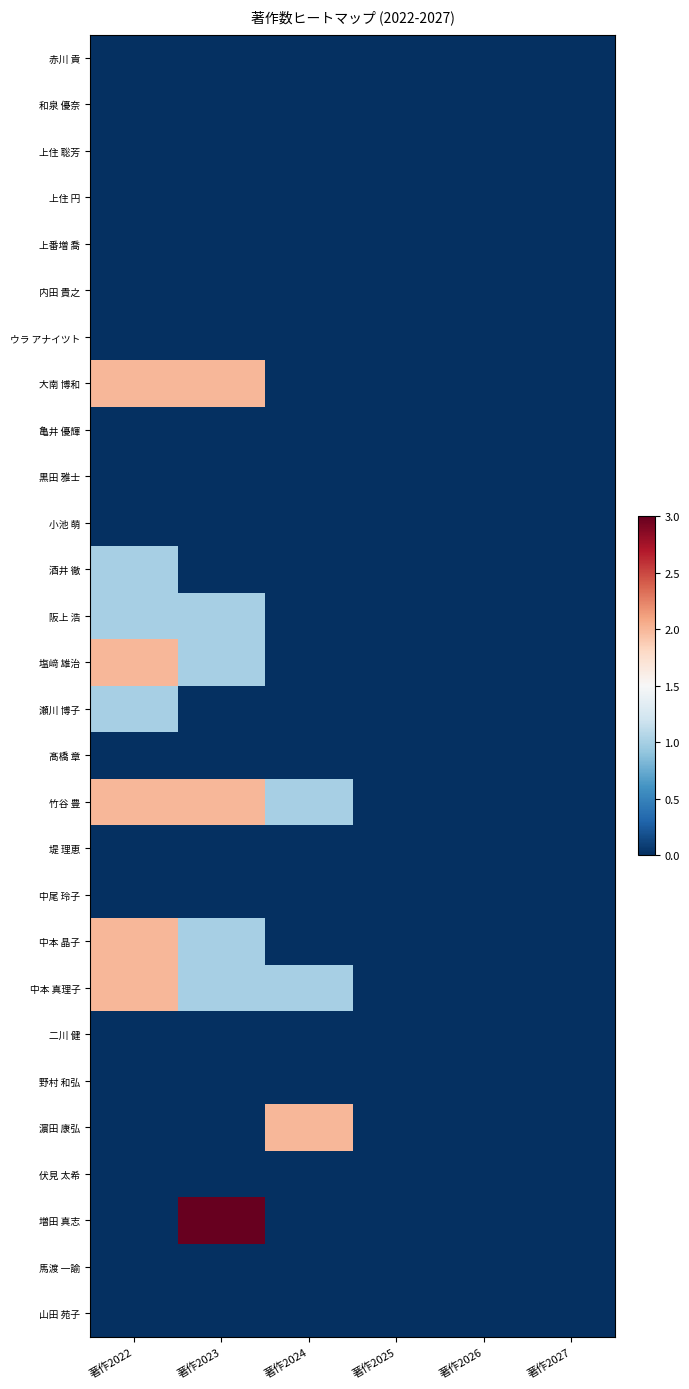

At which category does the chart reach its minimum across all series?

著作2022